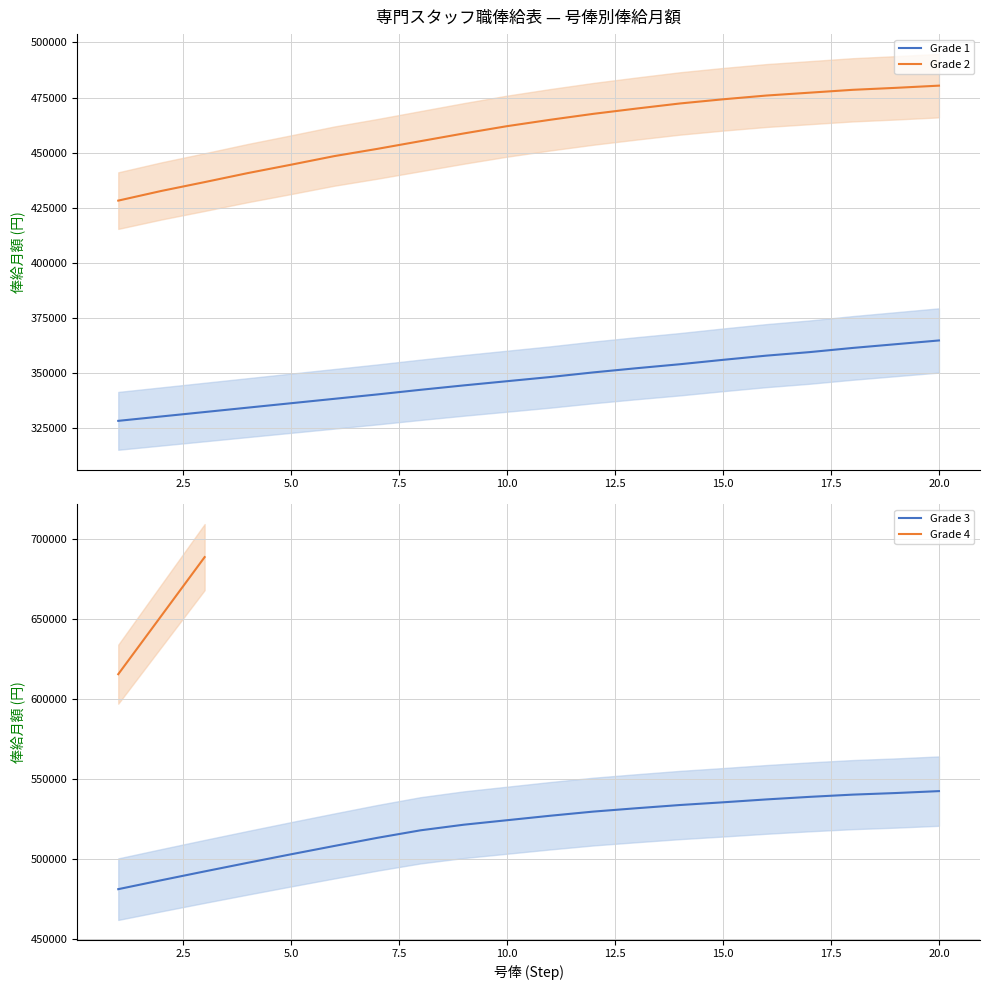

What is the lowest value of the Grade 1 series?

328200